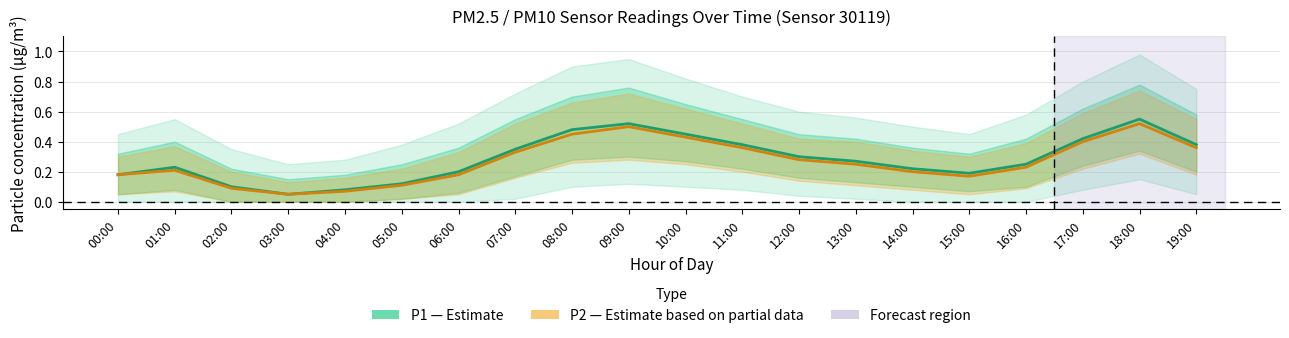

What is the value of the P1 (Estimate) point at the 14th from the left?

0.3